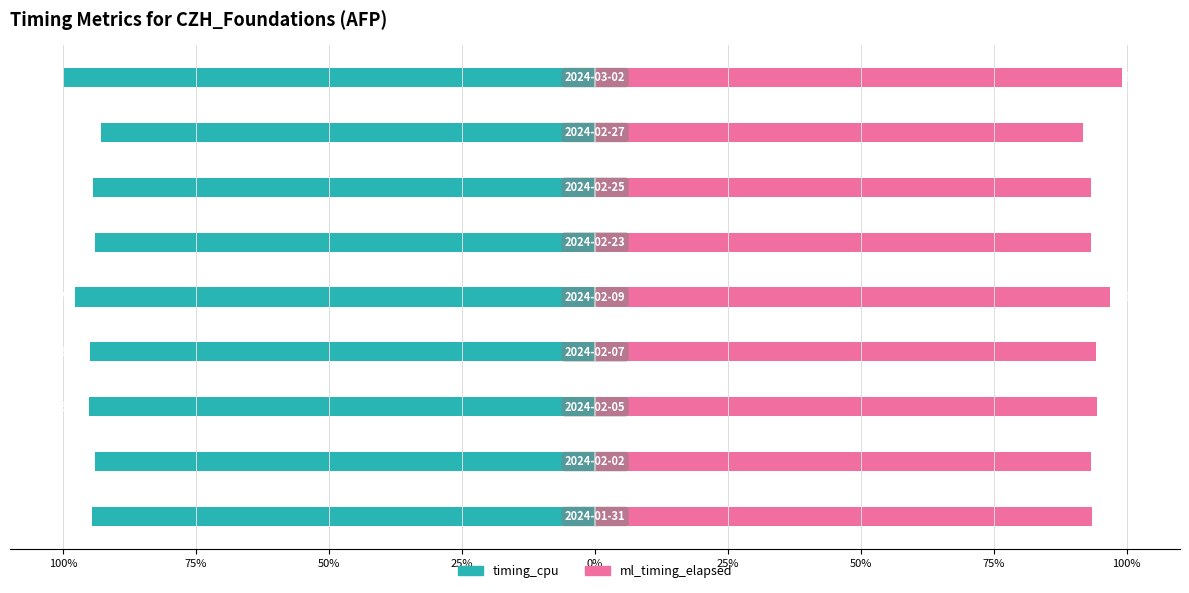

True or false: ml_timing_elapsed has a value of 93.5 at 100%.

True